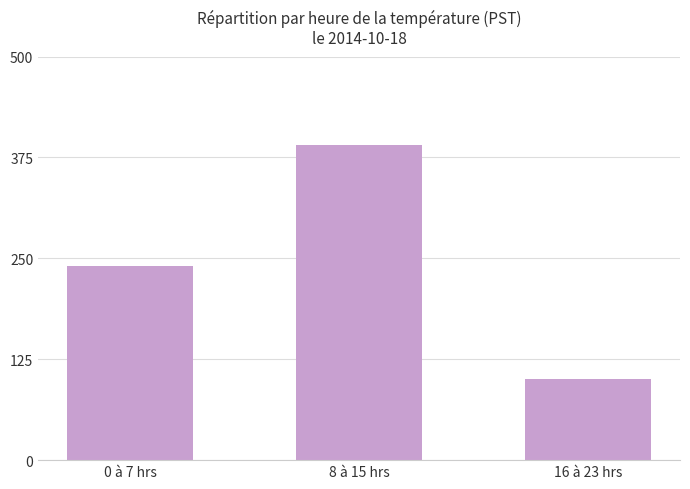

What is the difference between the maximum and second lowest values?

150